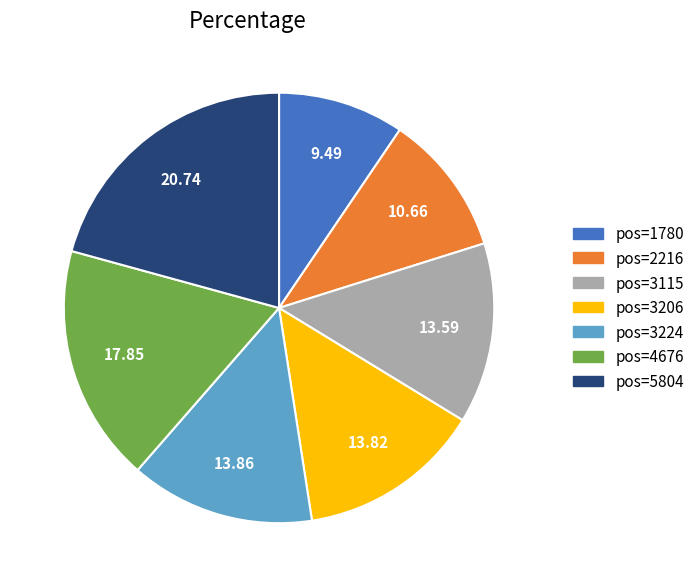

How many slices are in this pie chart?

7